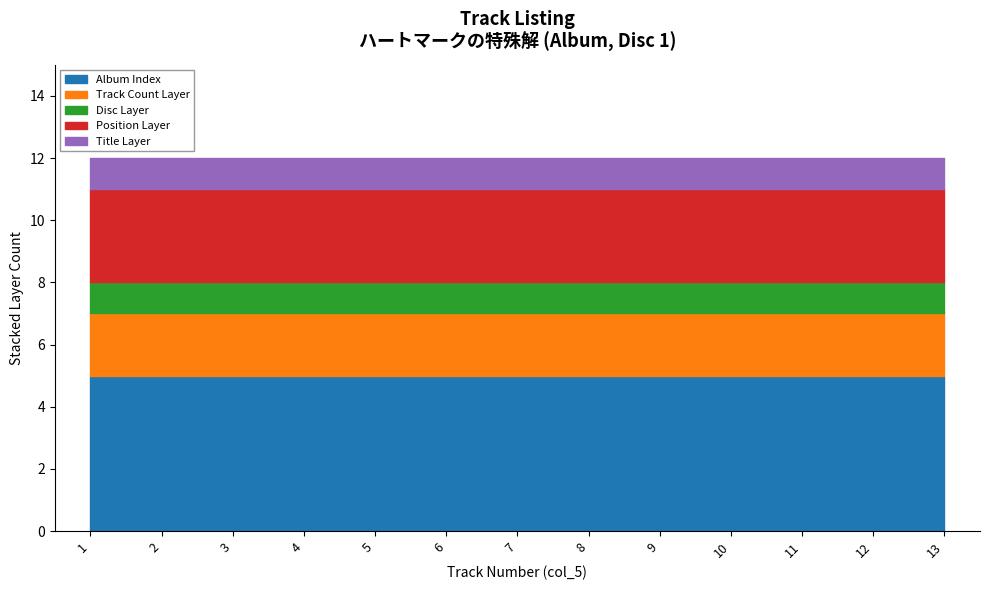

Does the chart display data point markers on the line(s)?

No